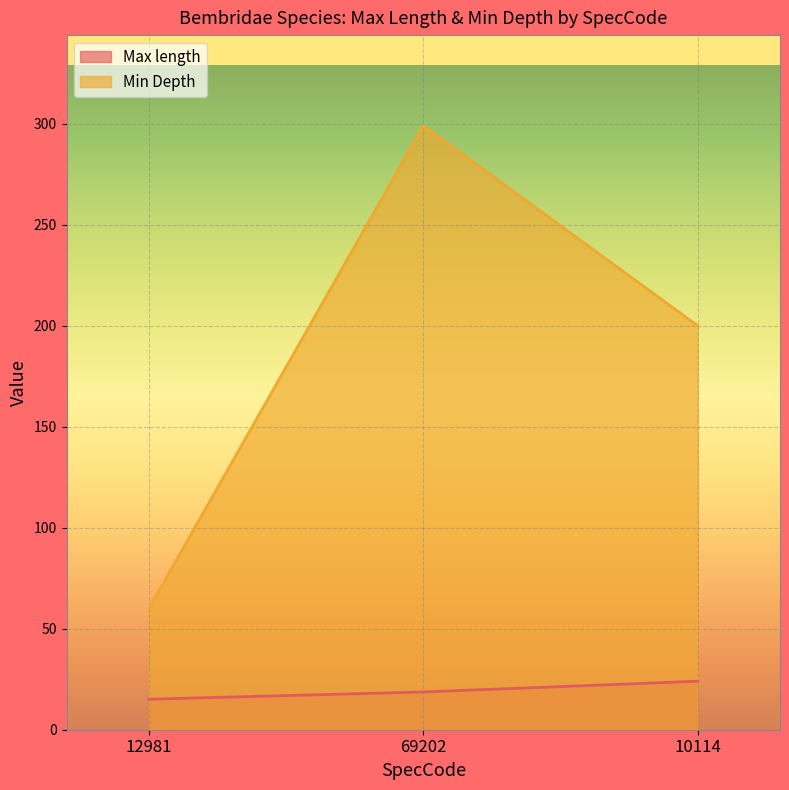

Which series has the widest spread of values?

Min Depth